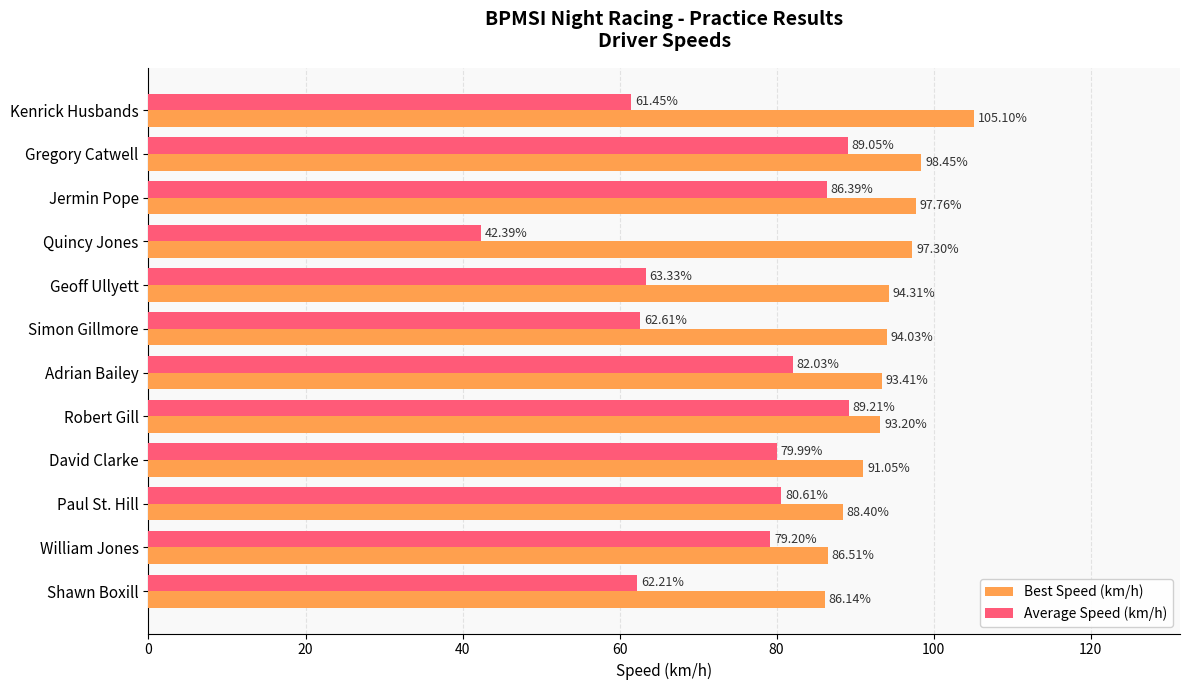

At how many categories does at least one series exceed 89?

9